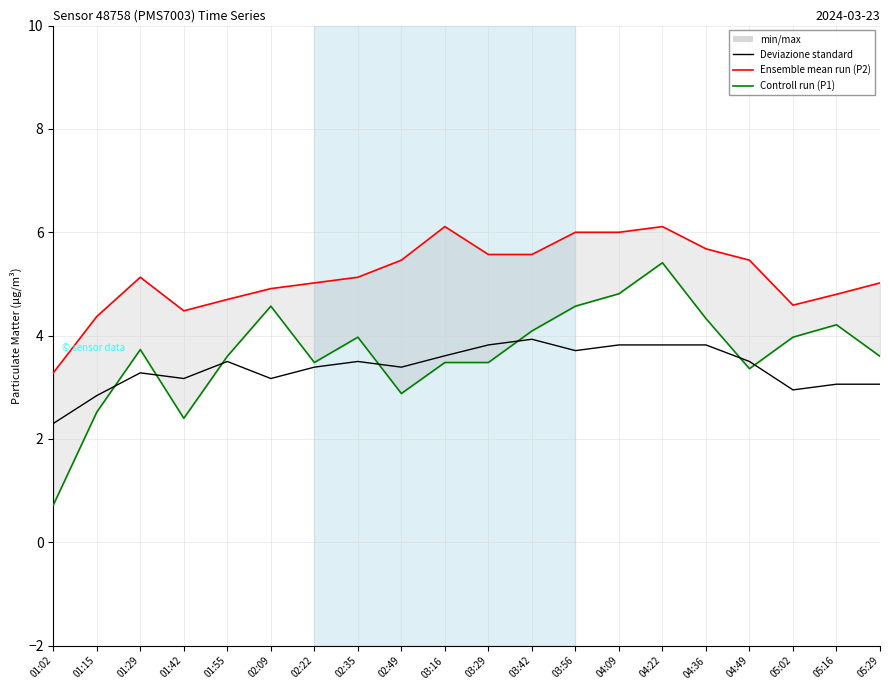

Which label corresponds to the largest value in the chart?

03:16